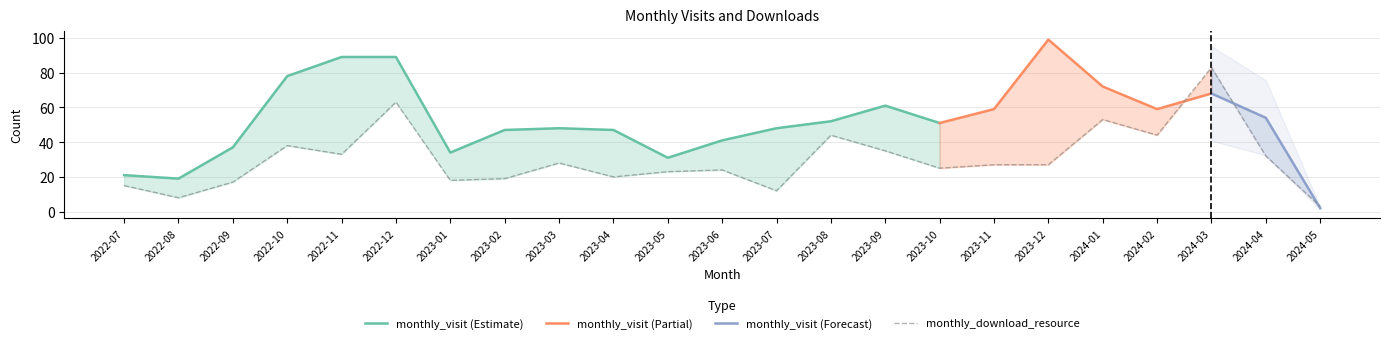

The monthly_download_resource series shows 22 at 2022-10. True or false?

False